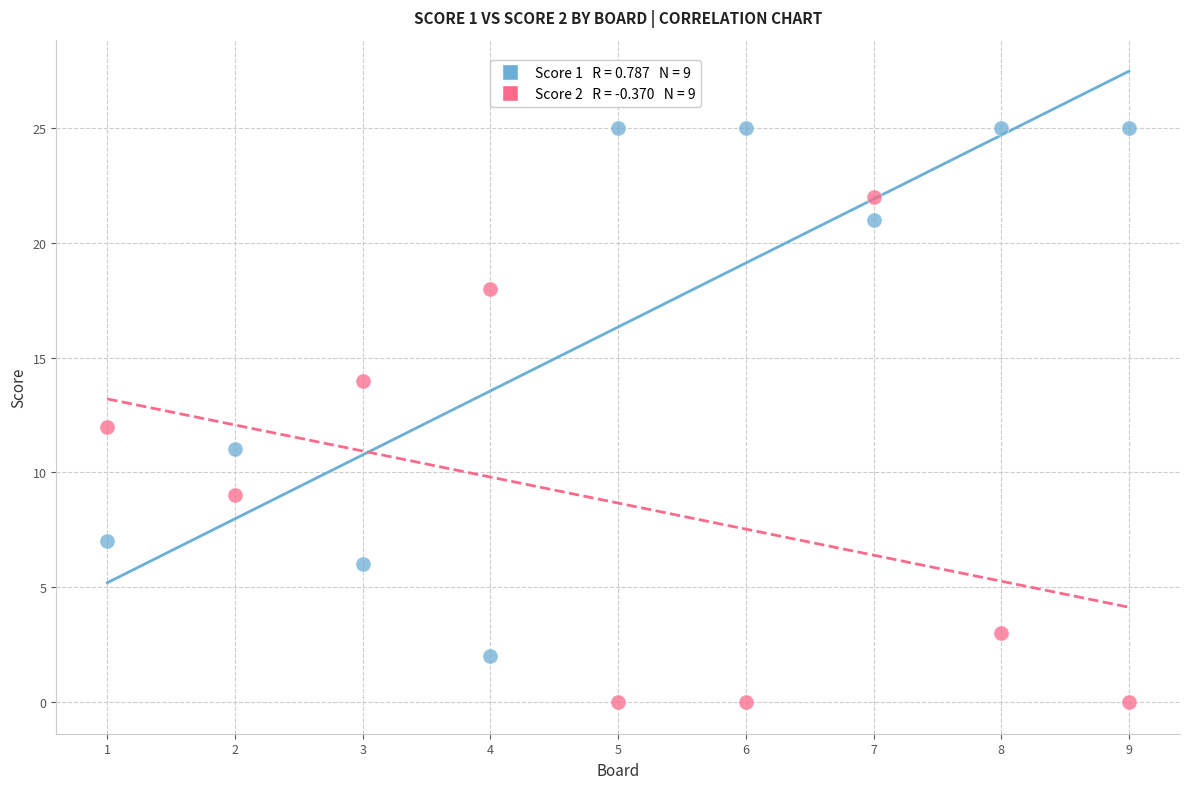

Across all data points, what is the range of Y values (max minus min)?

25